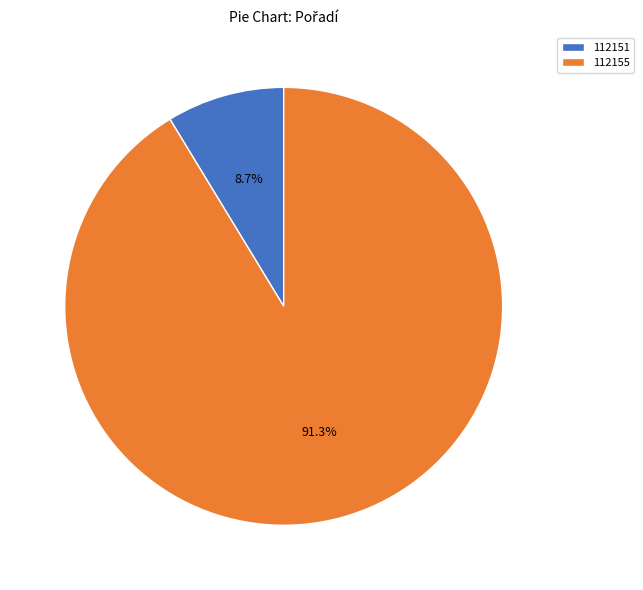

Count the number of slices in the pie.

2